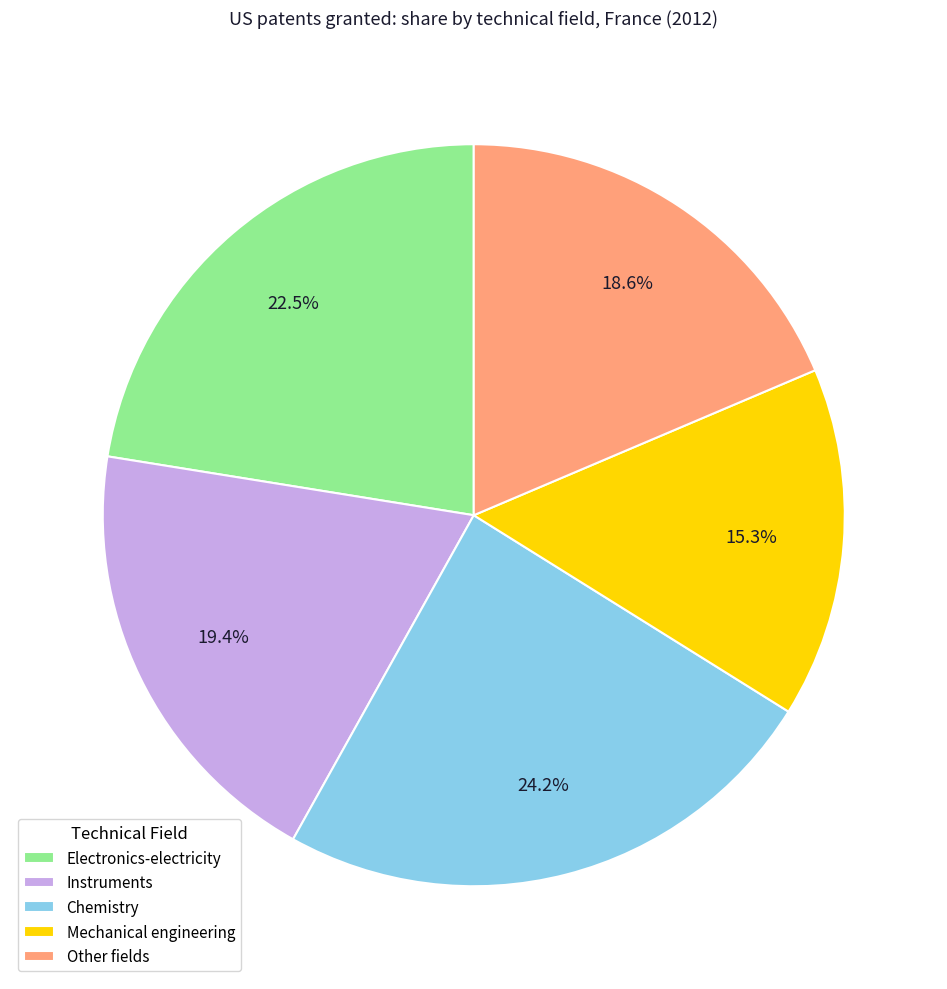

Which category has the biggest portion of the pie?

Chemistry